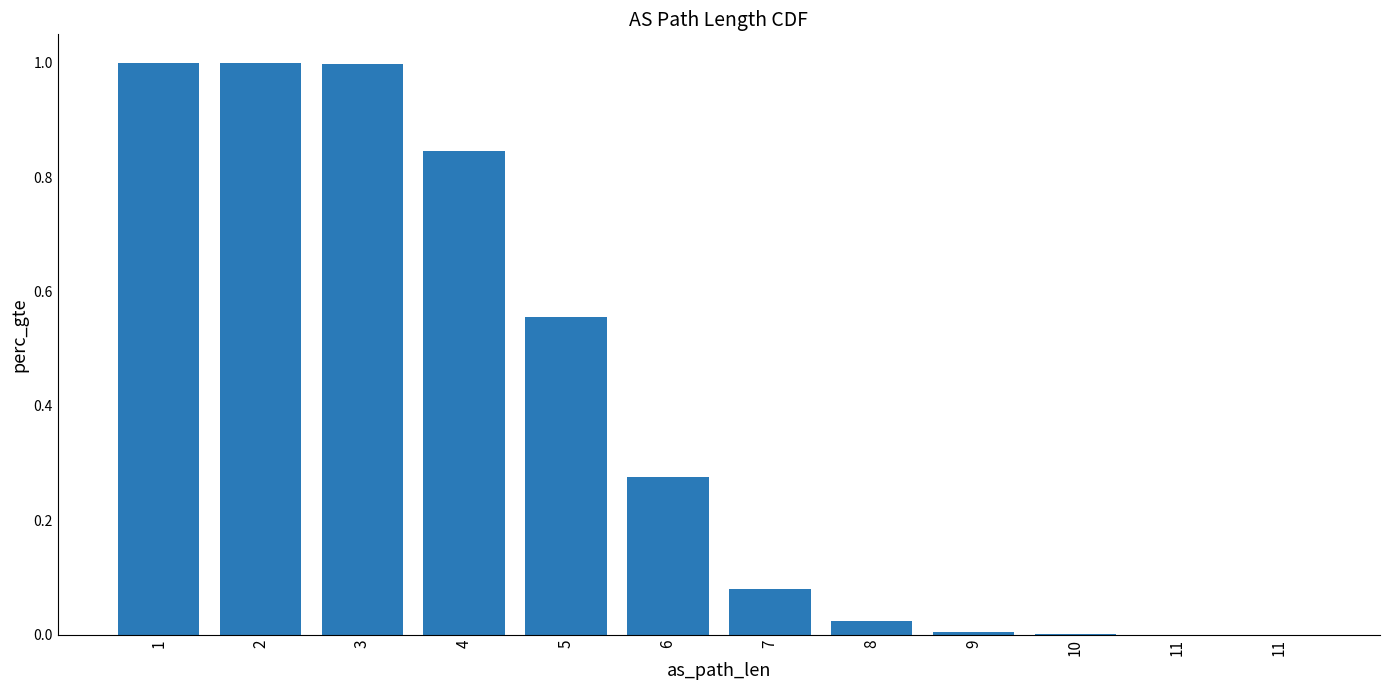

How many distinct data groups are displayed?

1